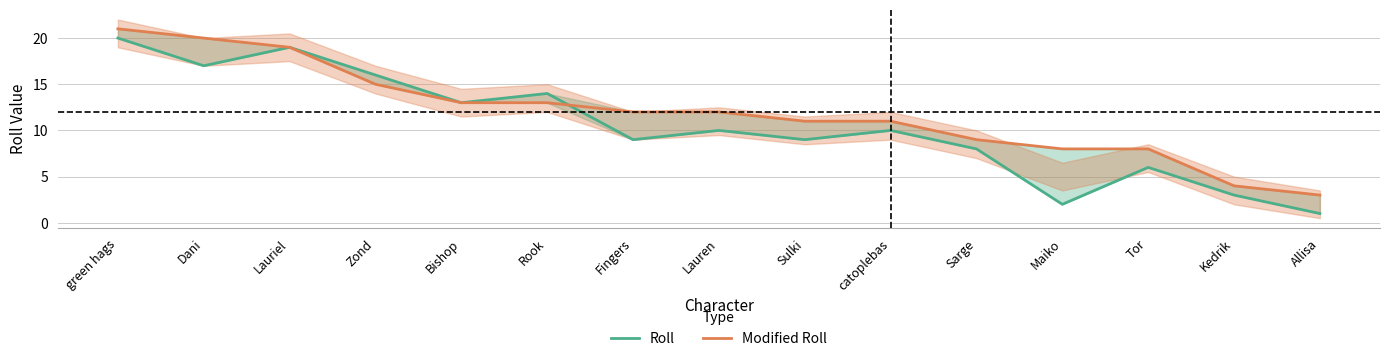

At which label does Roll first exceed 10?

green hags